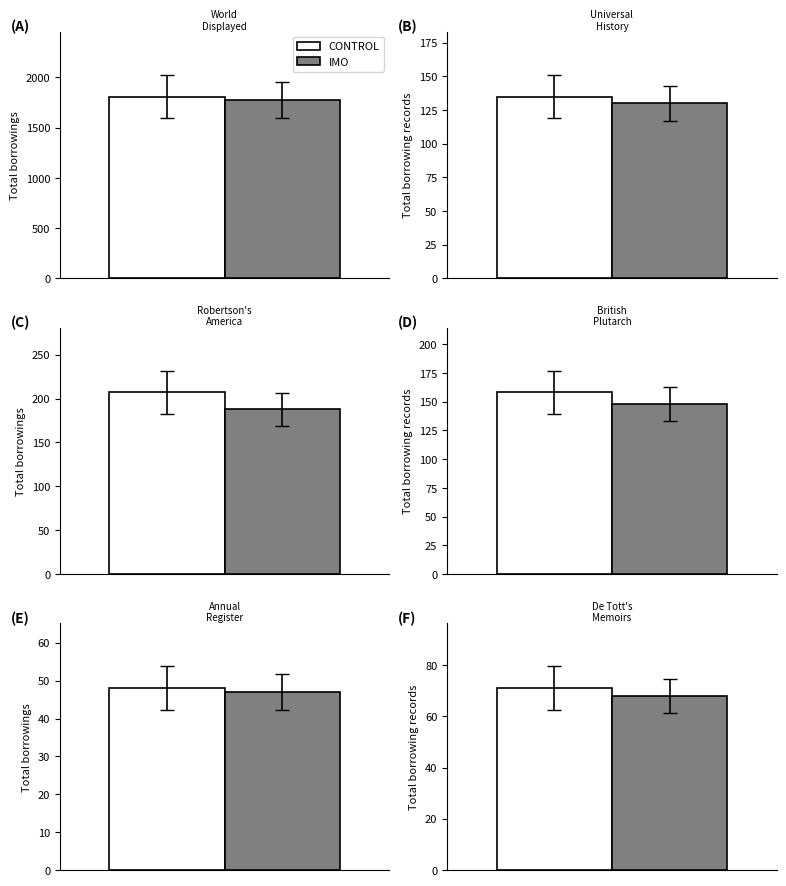

What position from the right is Robertson's America?

4